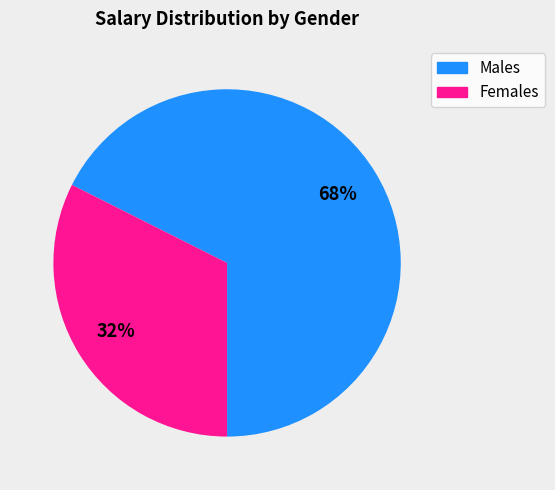

Is there any slice that represents more than half of the pie?

Yes